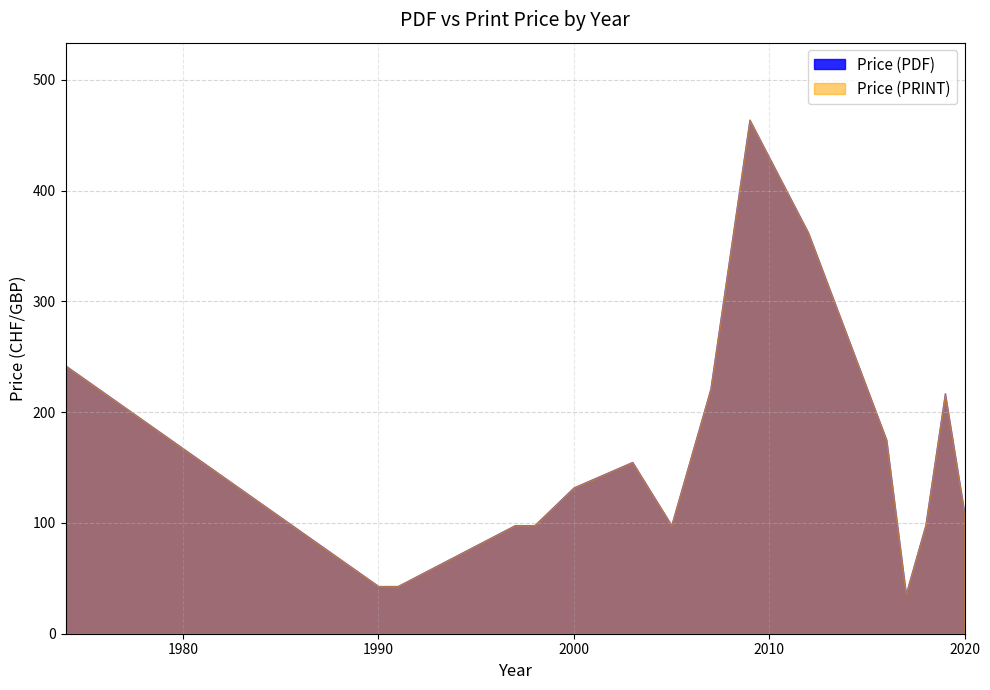

How many lines are shown in the chart?

2